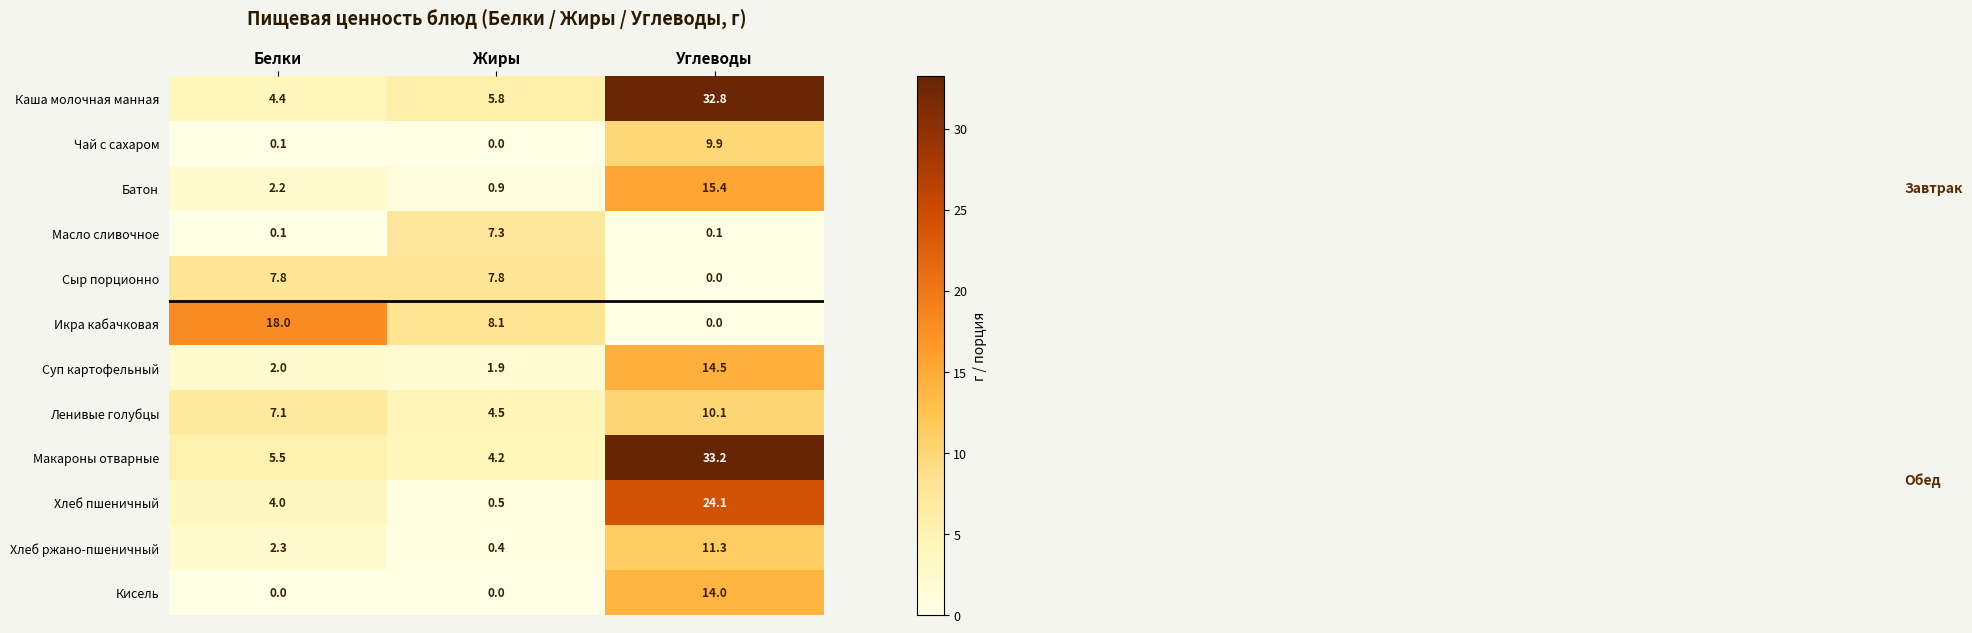

At how many categories does at least one series exceed 23?

1